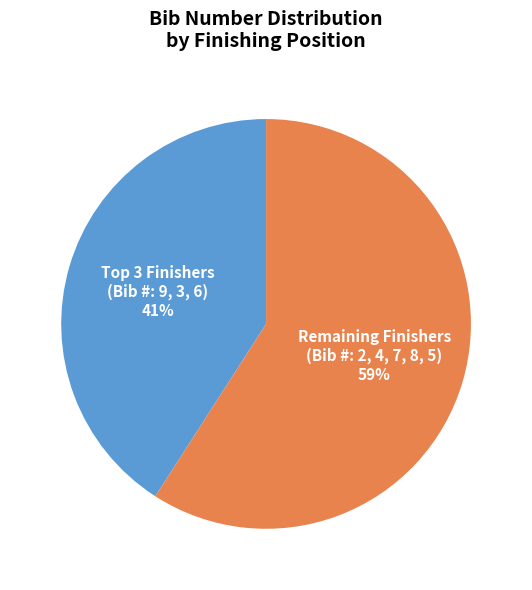

Rank the categories by value from lowest to highest.

Top 3 Finishers (Bib #: 9, 3, 6), Remaining Finishers (Bib #: 2, 4, 7, 8, 5)